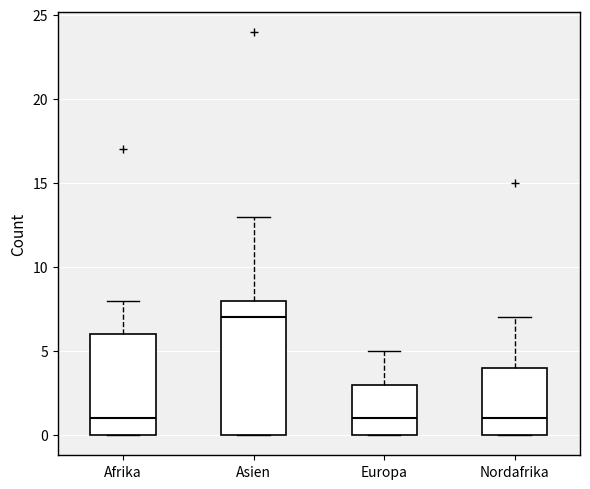

Reading left to right, transcribe this box plot: for each box, give where its median line is, the range the box spans, and where its two whiskers end, as read against the y-axis. The values are not printed on the chart, so give them approximately, as read against the axis.

Afrika: median 1, box 0 to 6, whiskers 0 to 8
Asien: median 7, box 0 to 8, whiskers 0 to 13
Europa: median 1, box 0 to 3, whiskers 0 to 5
Nordafrika: median 1, box 0 to 4, whiskers 0 to 7